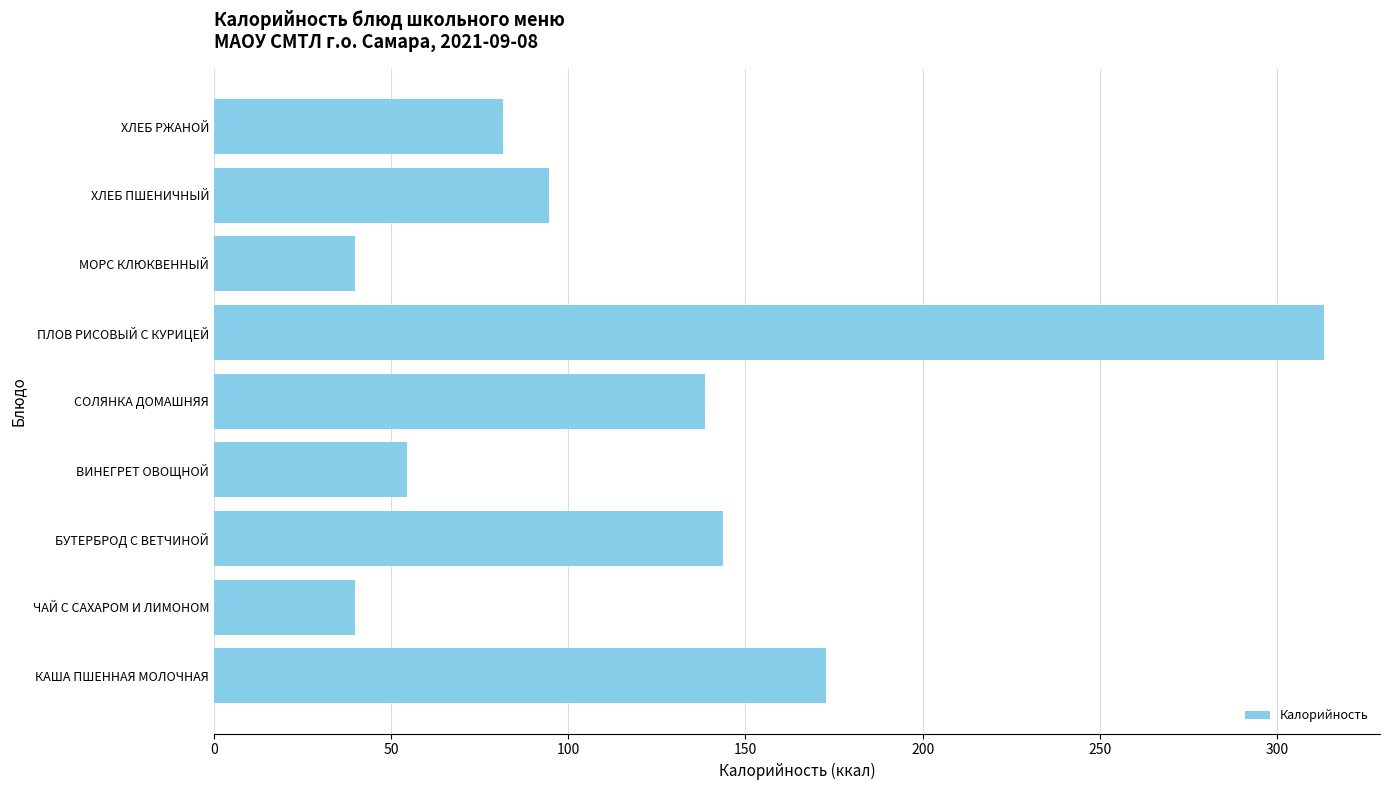

Which category has the highest value across all series?

ПЛОВ РИСОВЫЙ С КУРИЦЕЙ